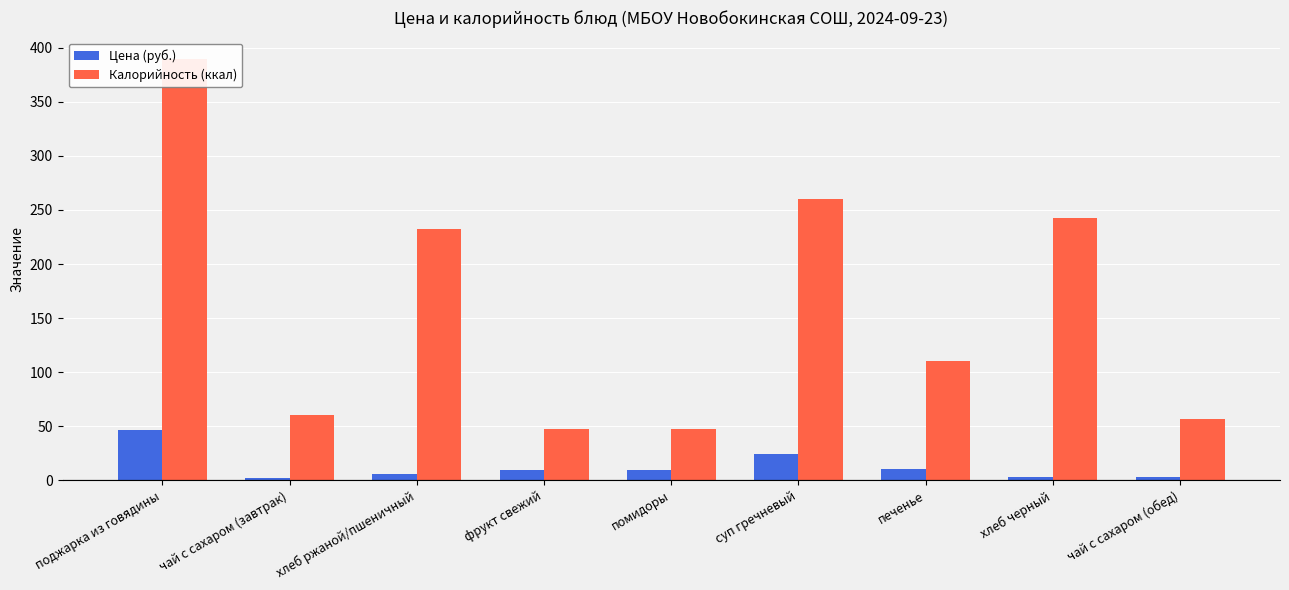

How many bars are there in each group?

2